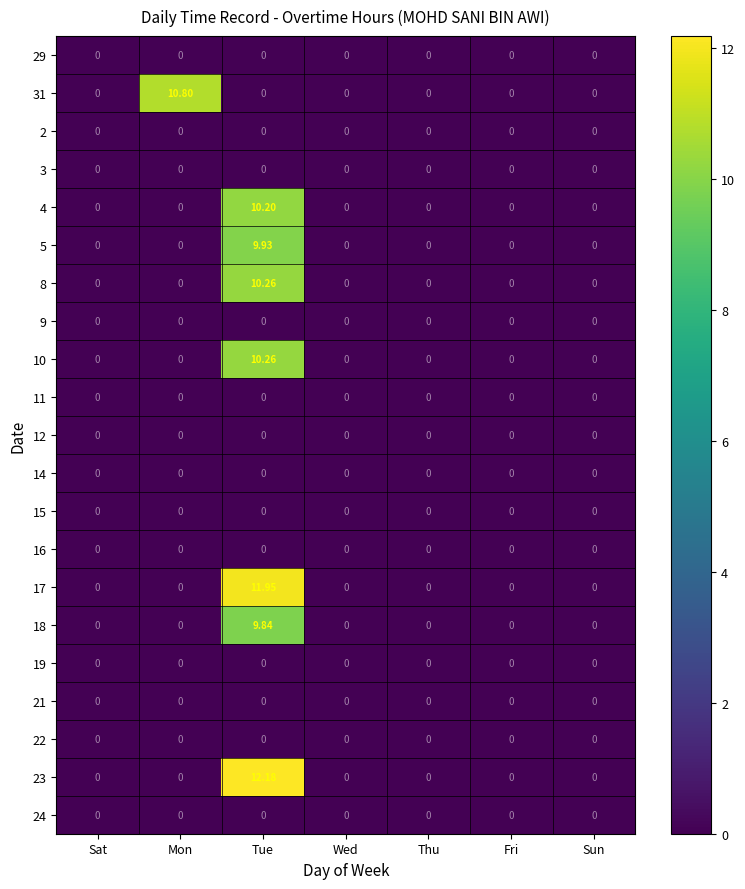

At how many categories does at least one series exceed 2?

2